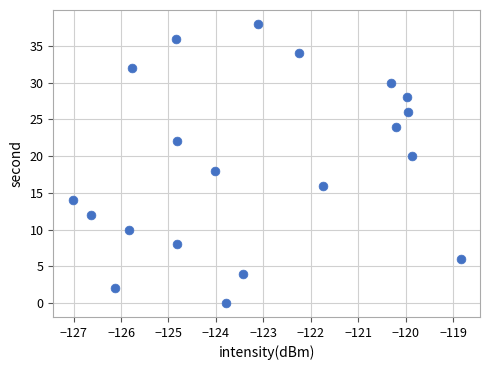

What is the range of Y values (max minus min)?

38